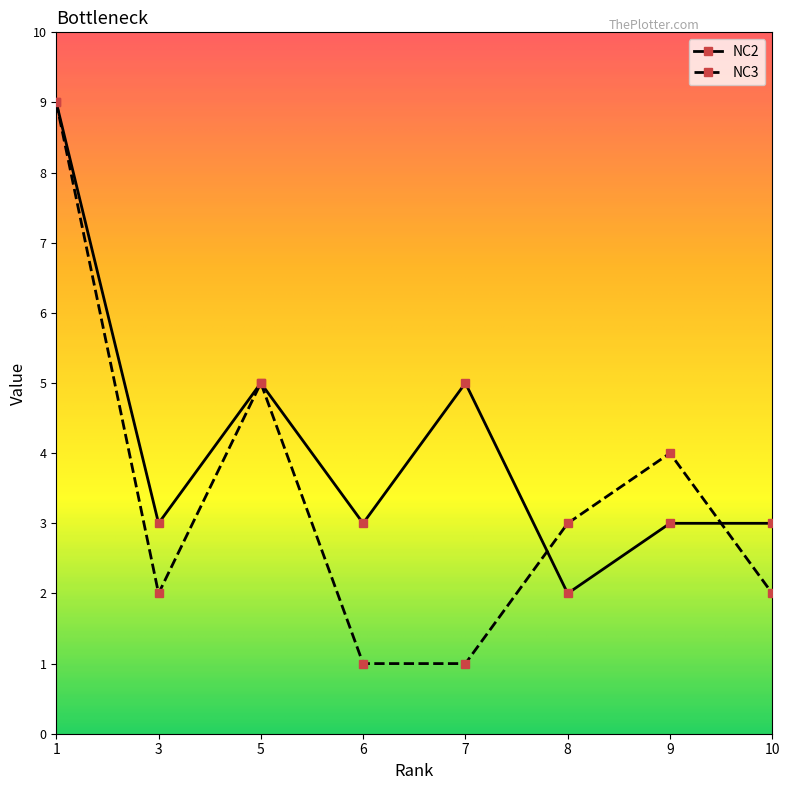

How many lines are shown in the chart?

2